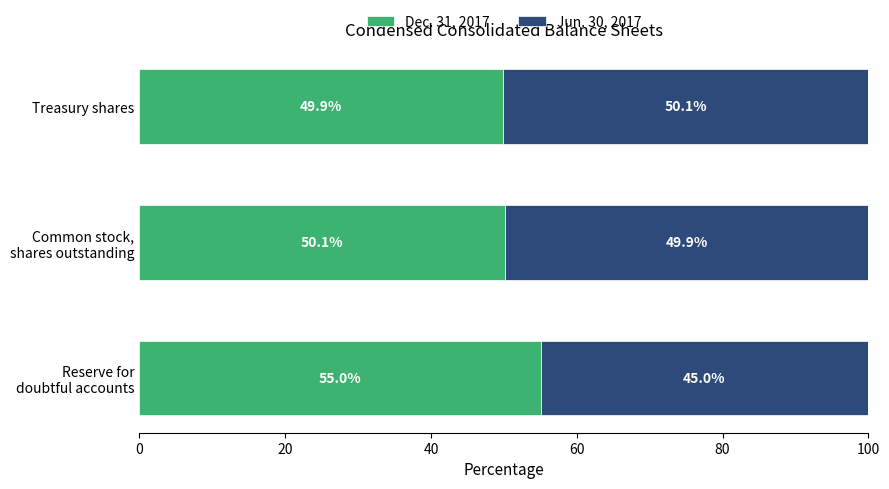

What is the average value of the Dec. 31, 2017 series?

51.7